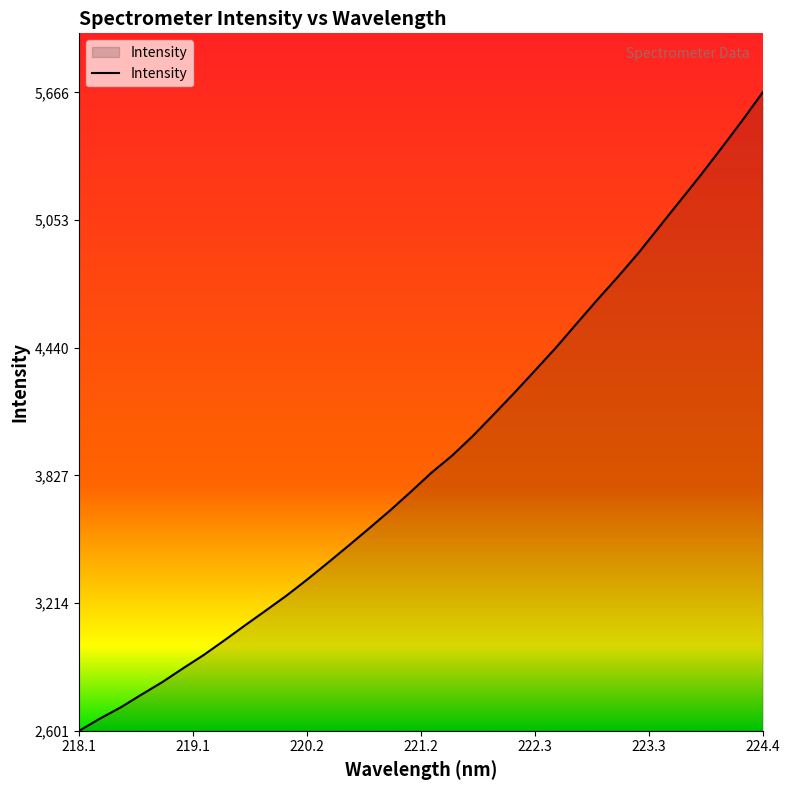

Count the number of values greater than 3840.

17